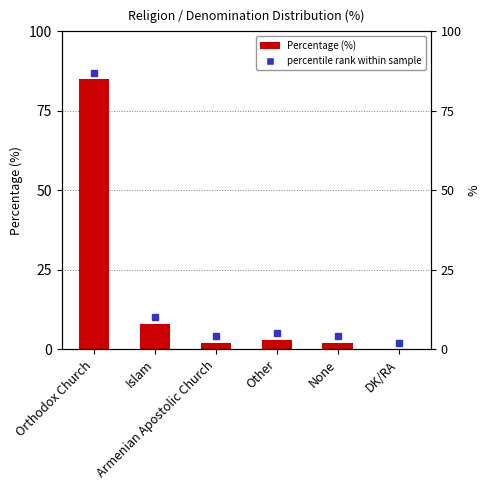

How many bars are there in total?

6